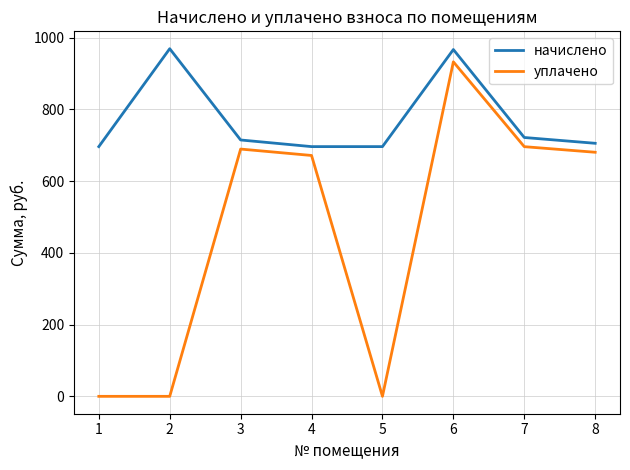

Where is уплачено nearest to the value 466?

4